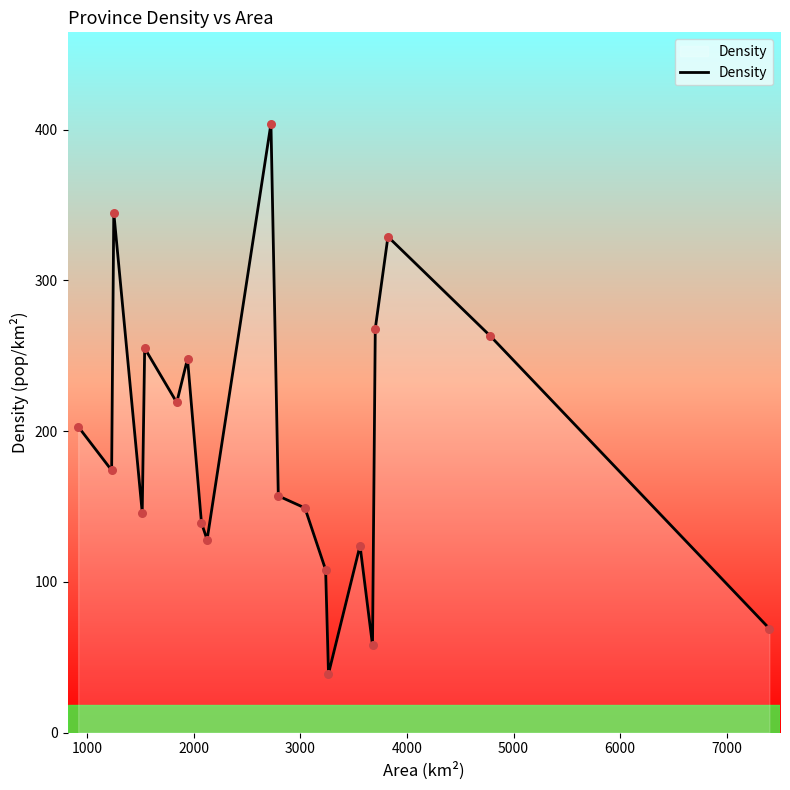

What is the difference between the maximum and minimum values?

365